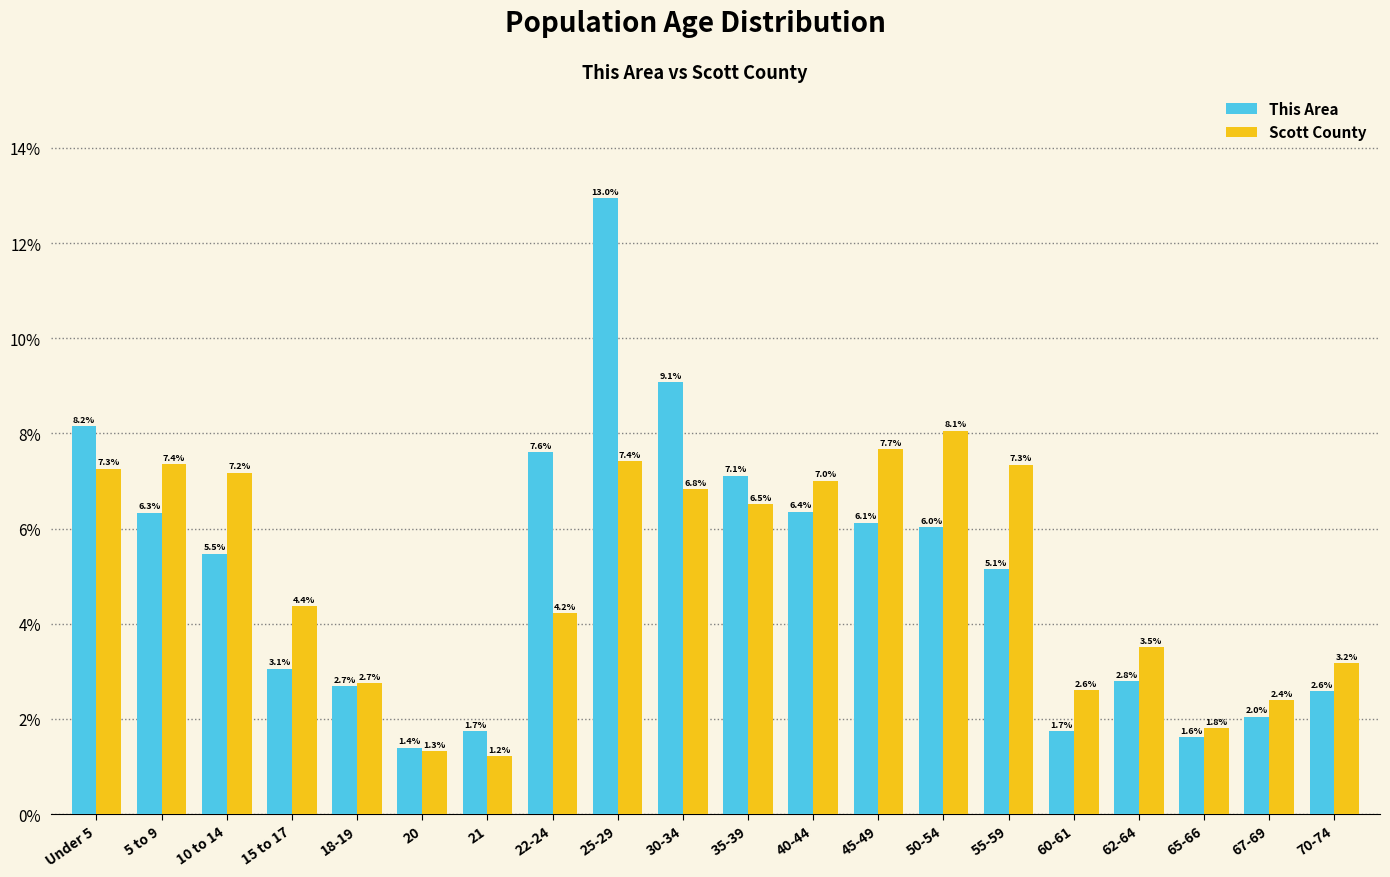

The value of Scott County at Under 5 is 7.3. True or false?

True